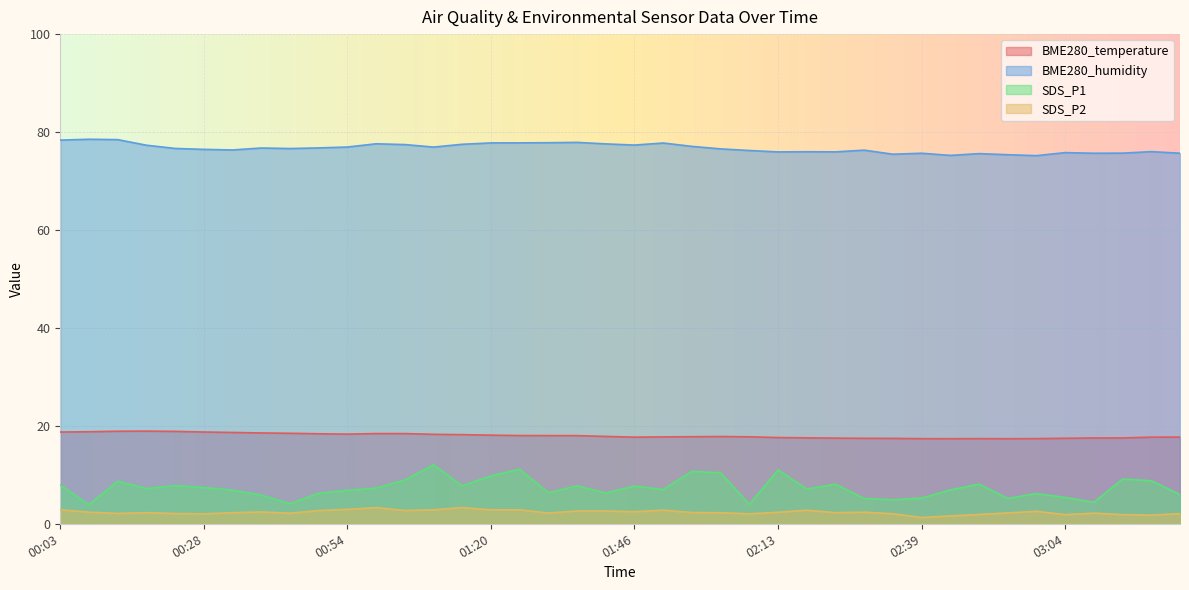

What position from the left is 02:13?

26